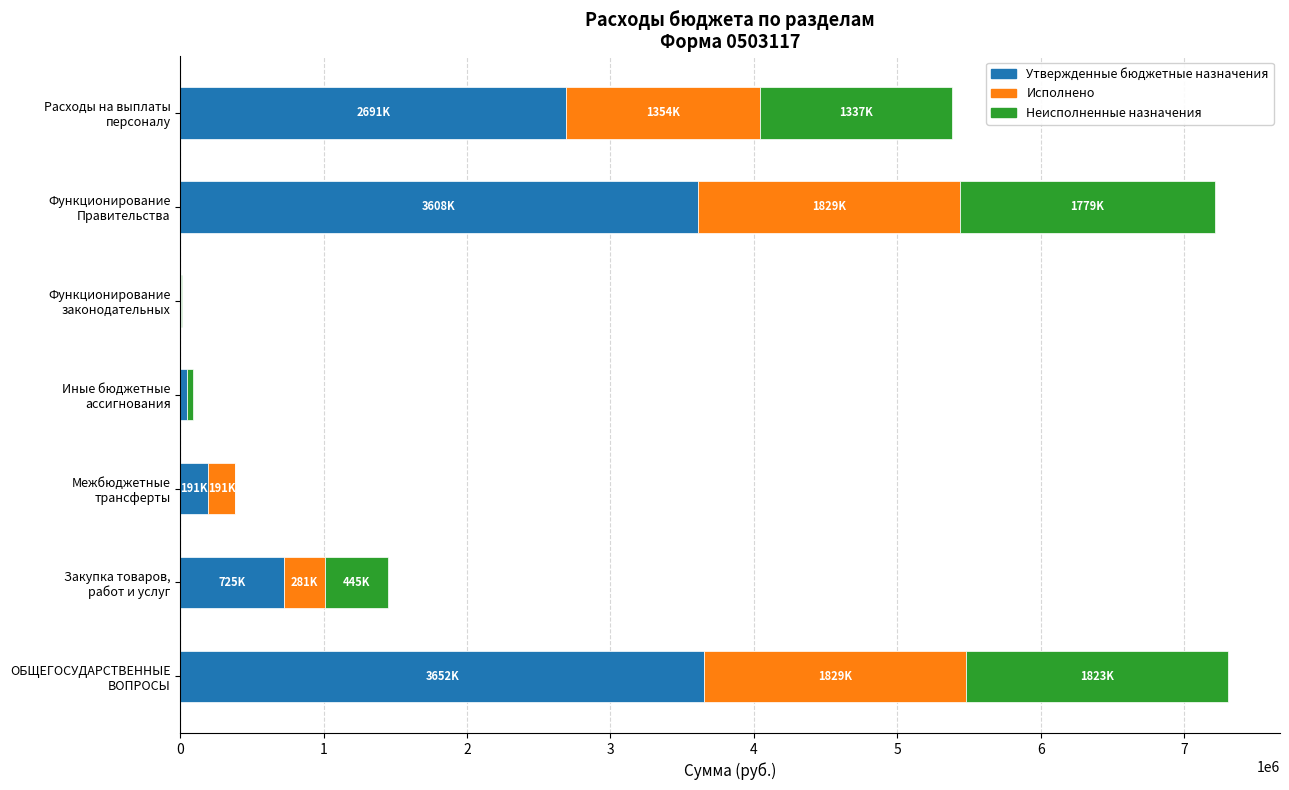

What is the maximum value for Утвержденные бюджетные назначения?

3652147.3